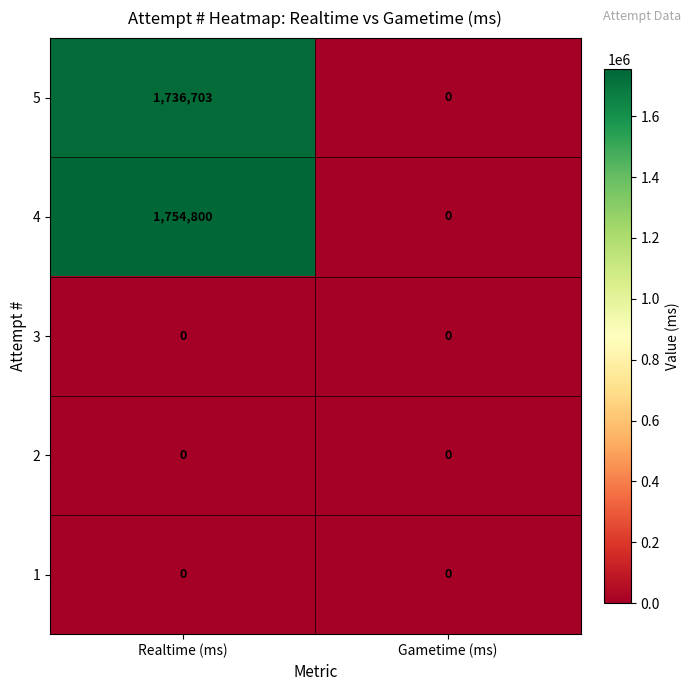

The value of 4 at Gametime (ms) is -1080365. True or false?

False